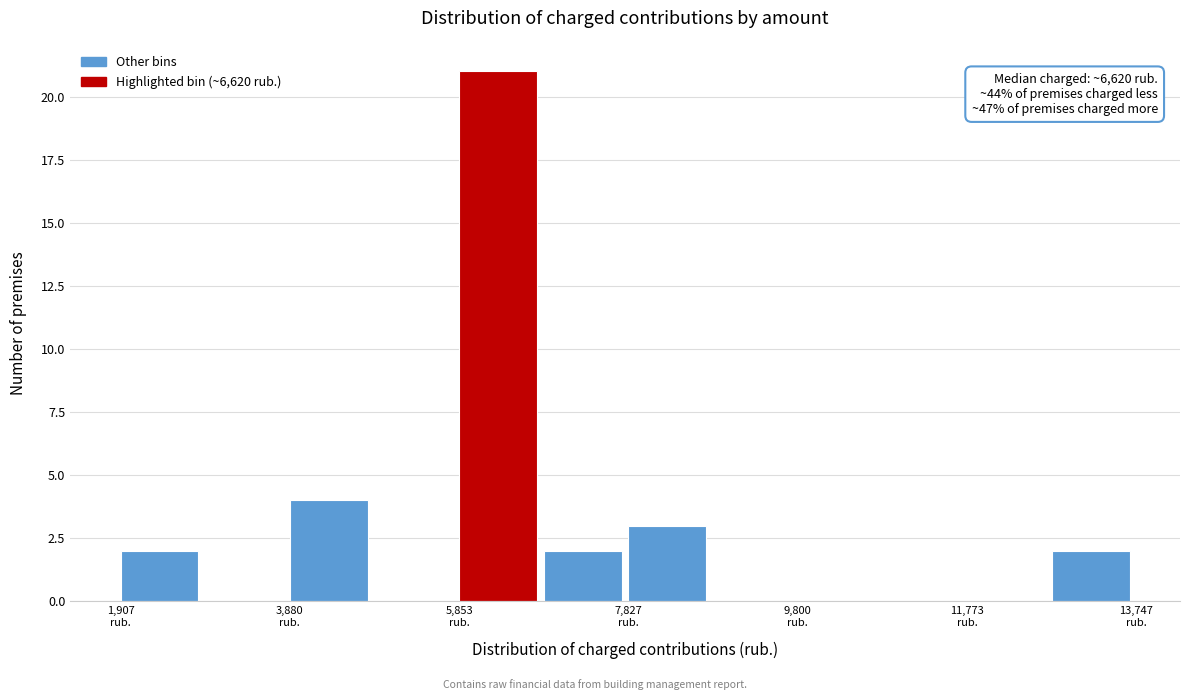

Over which range of the x-axis is the bar tallest?

5800 to 6800